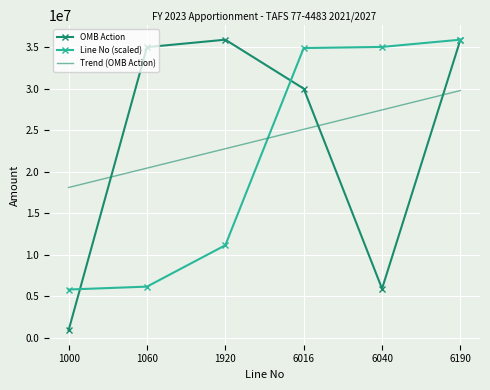

Where do OMB Action and Line No (scaled) first cross each other?

1000 and 1060